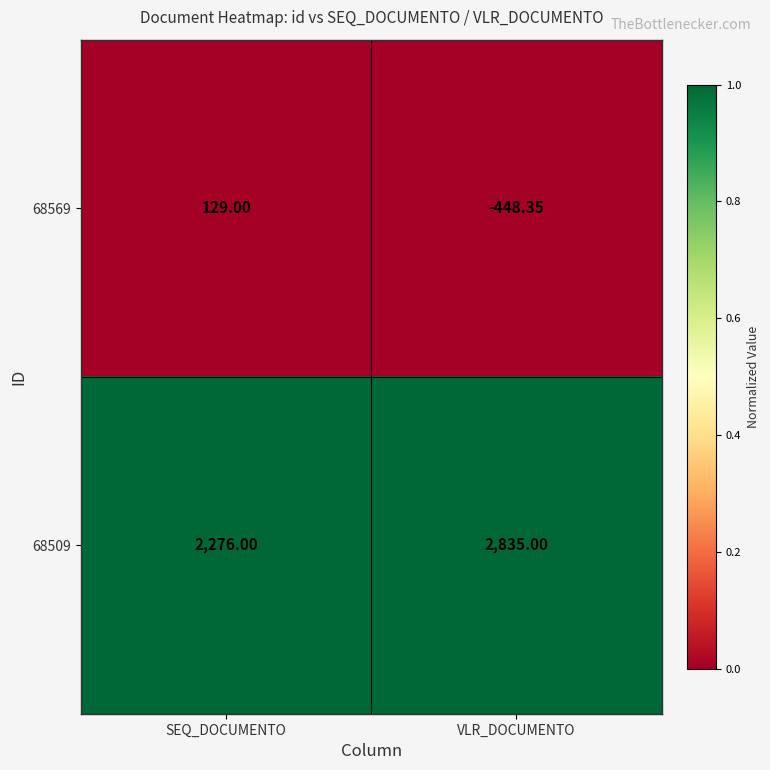

Is the value of 68569 at SEQ_DOCUMENTO greater than the value of 68509 at VLR_DOCUMENTO?

No